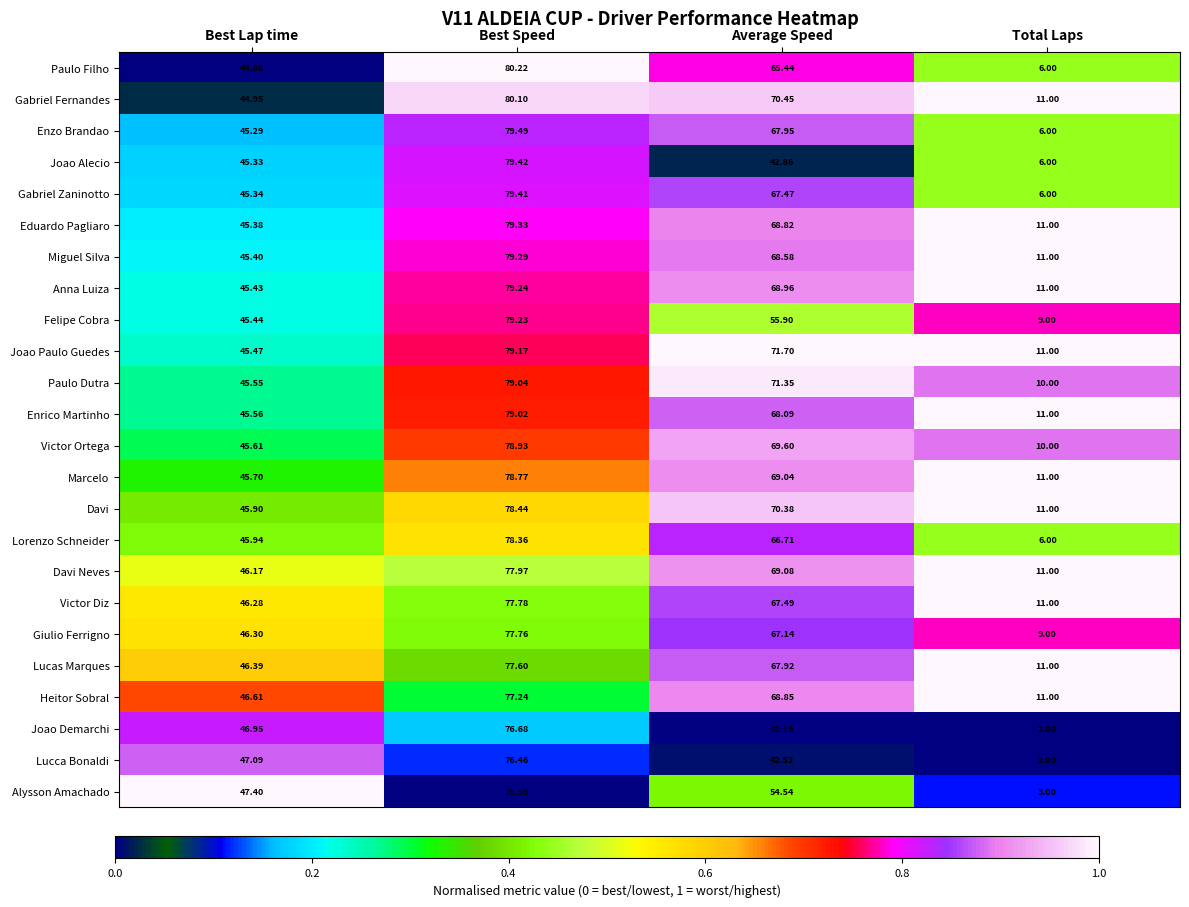

Rank the series at Best Lap time from lowest to highest value.

Paulo Filho, Gabriel Fernandes, Enzo Brandao, Joao Alecio, Gabriel Zaninotto, Eduardo Pagliaro, Miguel Silva, Anna Luiza, Felipe Cobra, Joao Paulo Guedes, Paulo Dutra, Enrico Martinho, Victor Ortega, Marcelo, Davi, Lorenzo Schneider, Davi Neves, Victor Diz, Giulio Ferrigno, Lucas Marques, Heitor Sobral, Joao Demarchi, Lucca Bonaldi, Alysson Amachado